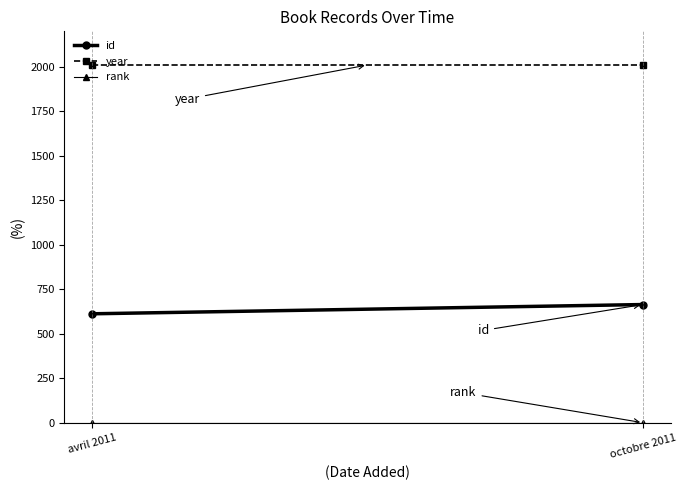

Which has a higher value, octobre 2011 or avril 2011?

octobre 2011